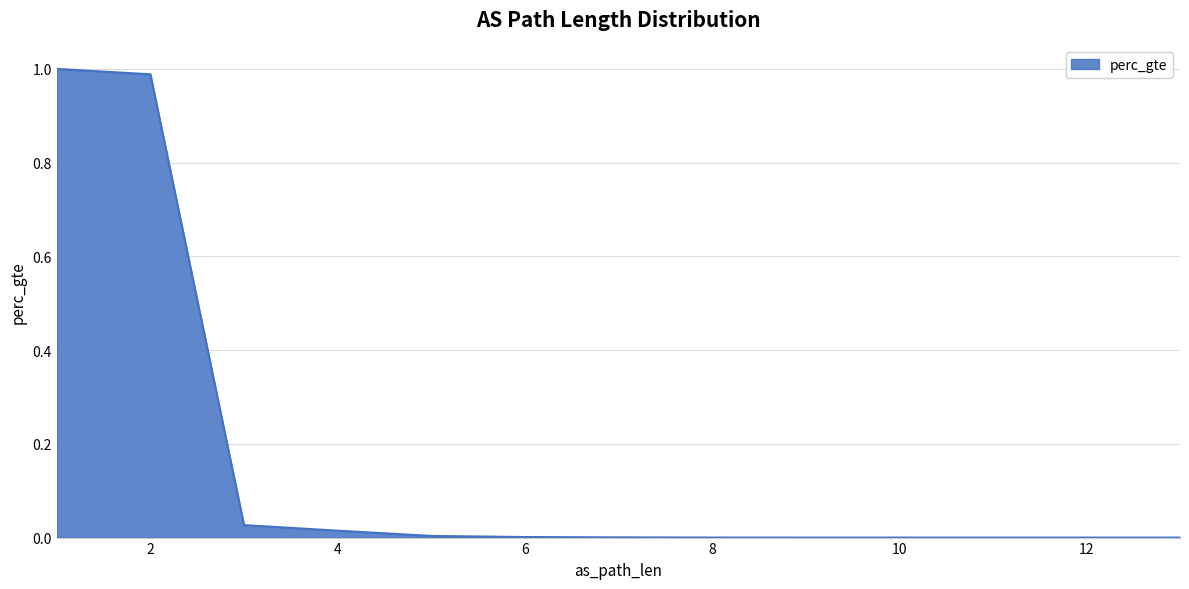

What is the average value?

0.2